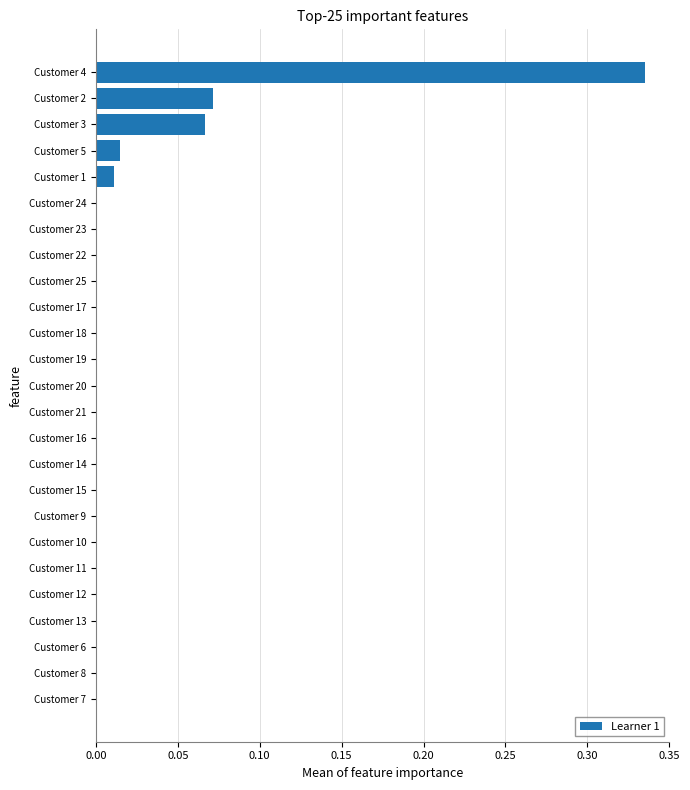

Count the number of data series in this chart.

1